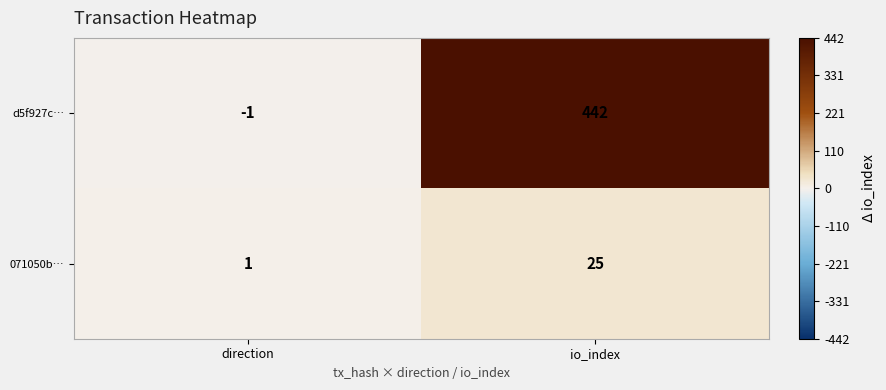

How many series are shown in this chart?

2